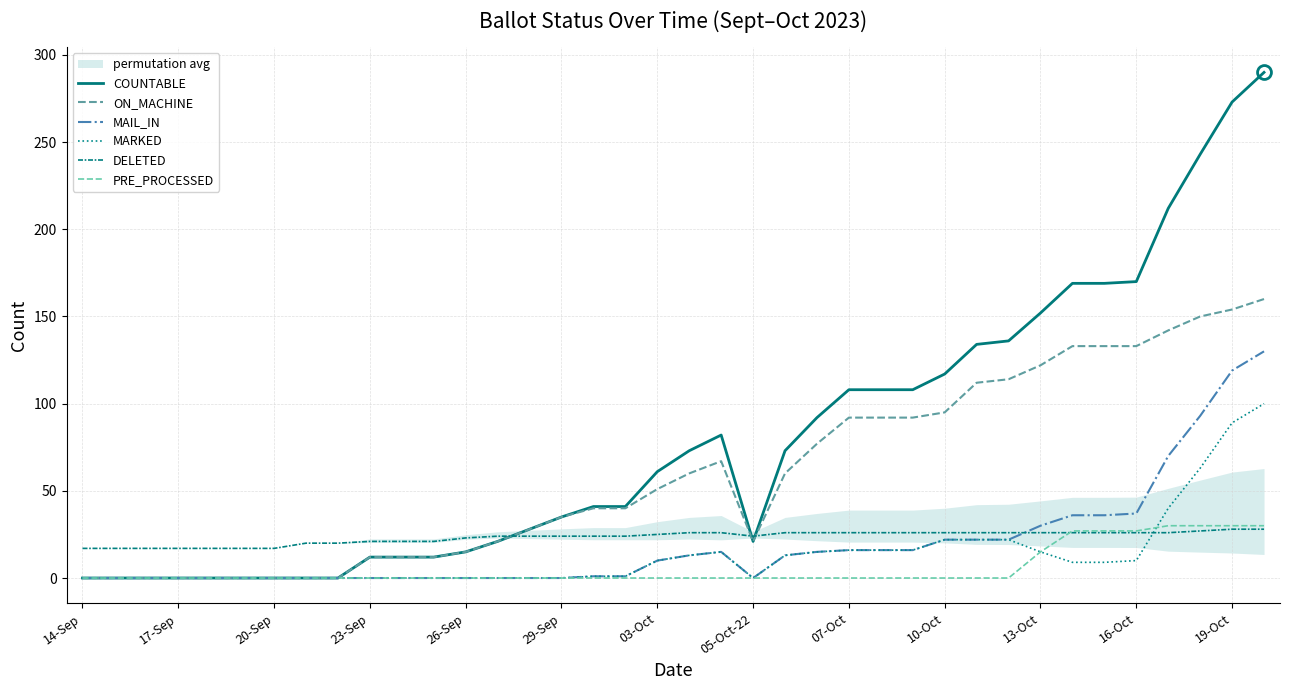

Reading left to right, transcribe all the data shown in this chart.

COUNTABLE: 0	0	0	0	0	0	0	0	0	12	12	12	15	21	28	35	41	41	61	73	82	21	73	92	108	108	108	117	134	136	152	169	169	170	212	243	273	290
ON_MACHINE: 0	0	0	0	0	0	0	0	0	12	12	12	15	21	28	35	40	40	51	60	67	21	60	77	92	92	92	95	112	114	122	133	133	133	142	150	154	160
MAIL_IN: 0	0	0	0	0	0	0	0	0	0	0	0	0	0	0	0	1	1	10	13	15	0	13	15	16	16	16	22	22	22	30	36	36	37	70	93	119	130
MARKED: 0	0	0	0	0	0	0	0	0	0	0	0	0	0	0	0	1	1	10	13	15	0	13	15	16	16	16	22	22	22	15	9	9	10	40	63	89	100
DELETED: 17	17	17	17	17	17	17	20	20	21	21	21	23	24	24	24	24	24	25	26	26	24	26	26	26	26	26	26	26	26	26	26	26	26	26	27	28	28
PRE_PROCESSED: 0	0	0	0	0	0	0	0	0	0	0	0	0	0	0	0	0	0	0	0	0	0	0	0	0	0	0	0	0	0	15	27	27	27	30	30	30	30